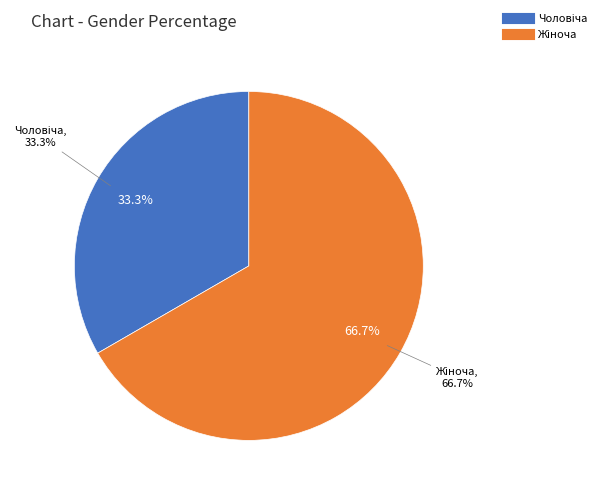

What percentage do Жіноча and Чоловіча together represent?

100.0%